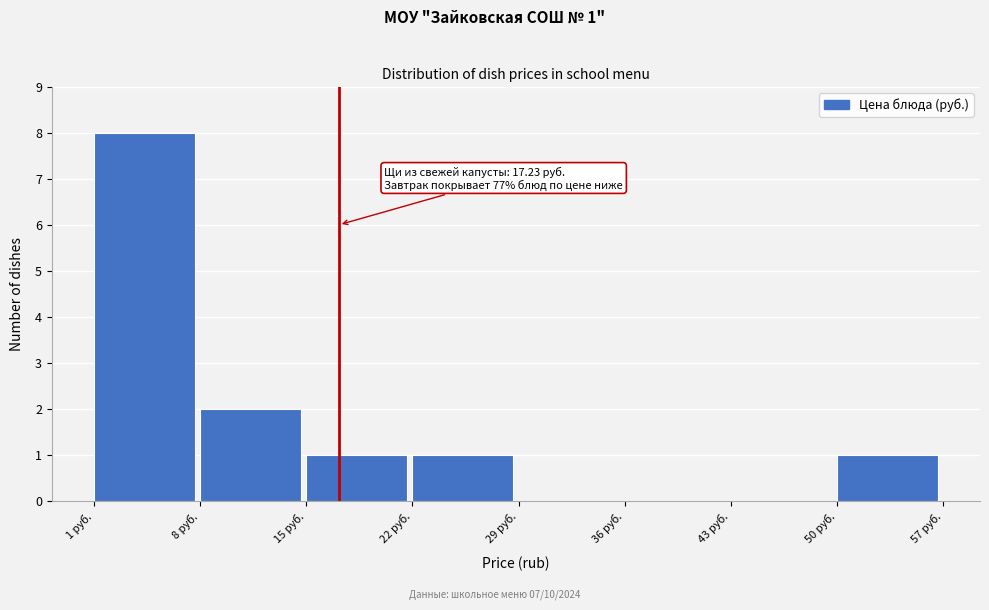

Over which range of the x-axis is the bar tallest?

1 to 8